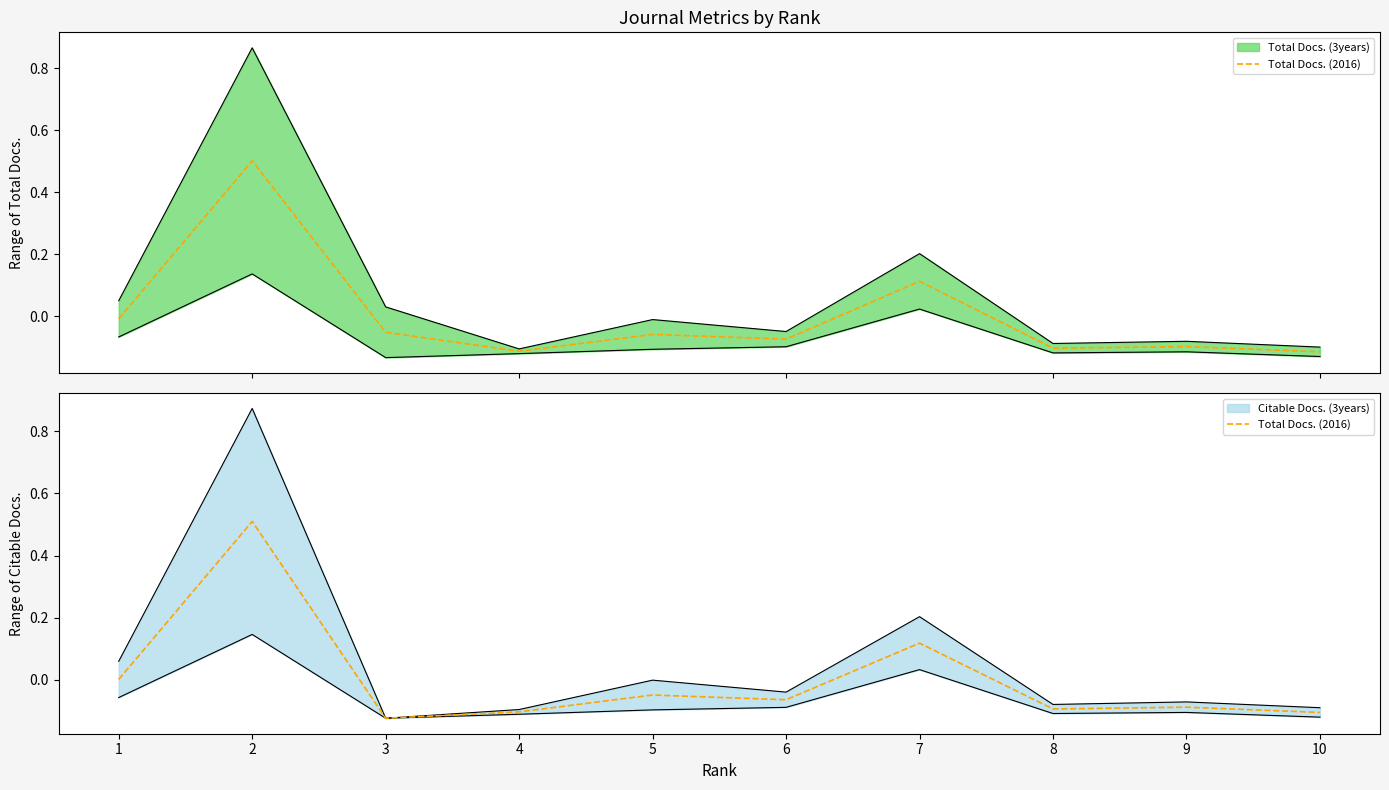

Reading left to right, transcribe all the data shown in this chart.

1=0.0	2=0.5	3=-0.1	4=-0.1	5=-0.0	6=-0.1	7=0.1	8=-0.1	9=-0.1	10=-0.1